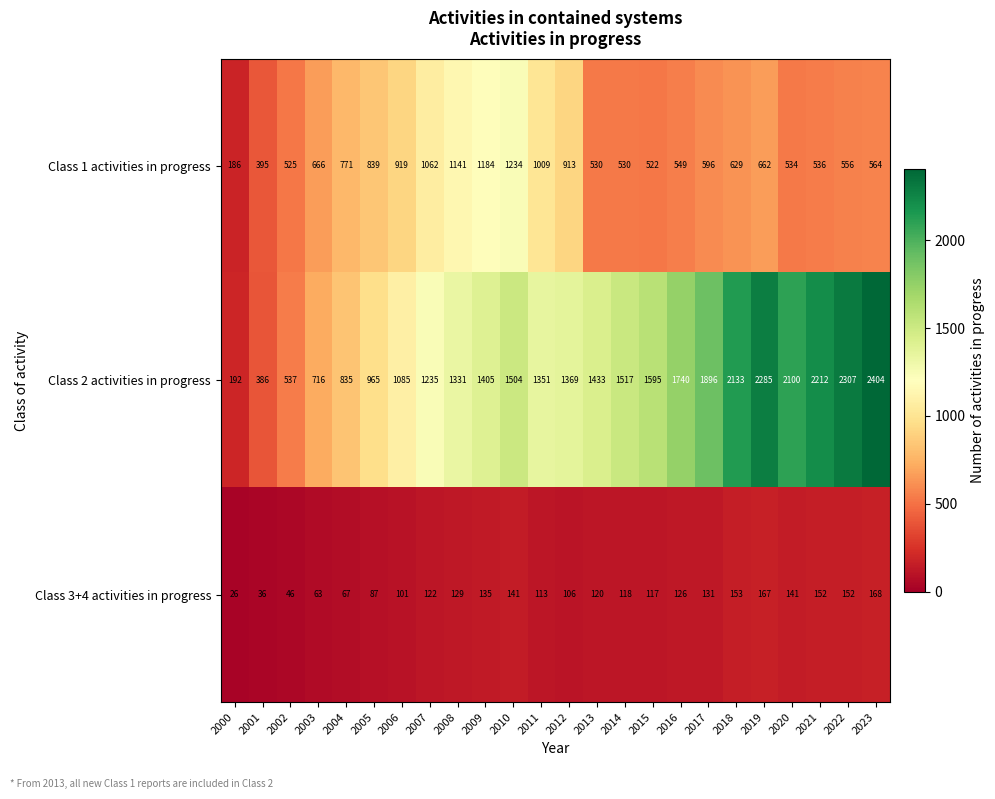

What is the smallest value displayed?

26